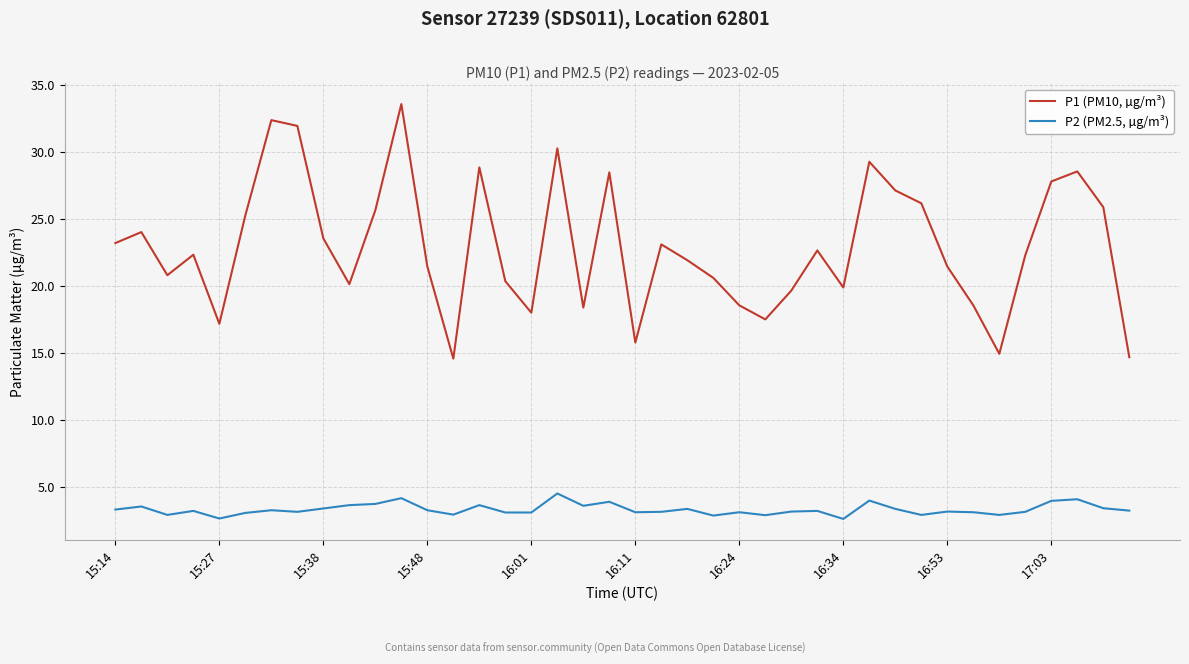

True or false: P2 (PM2.5, µg/m³) and P1 (PM10, µg/m³) intersect in this chart.

False